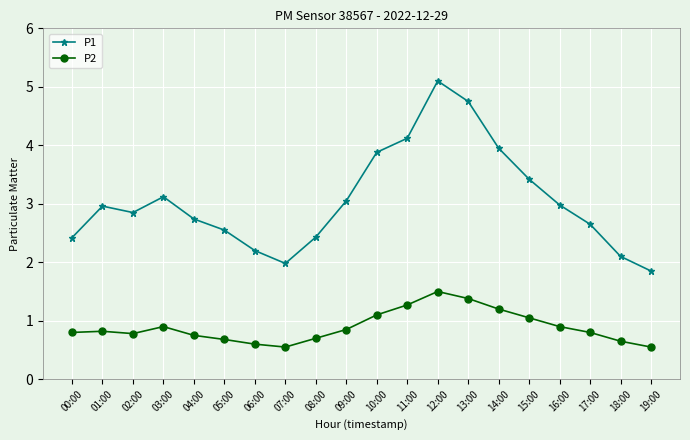

The value of P1 at 16:00 is 4.3. True or false?

False